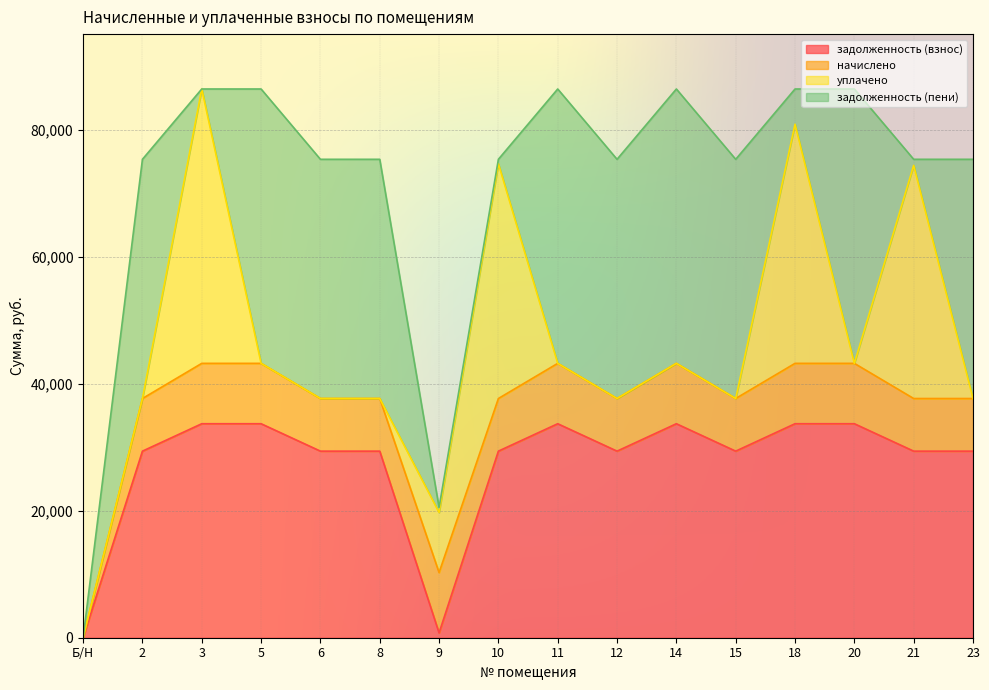

Which series has the largest total across all categories?

задолженность (взнос)